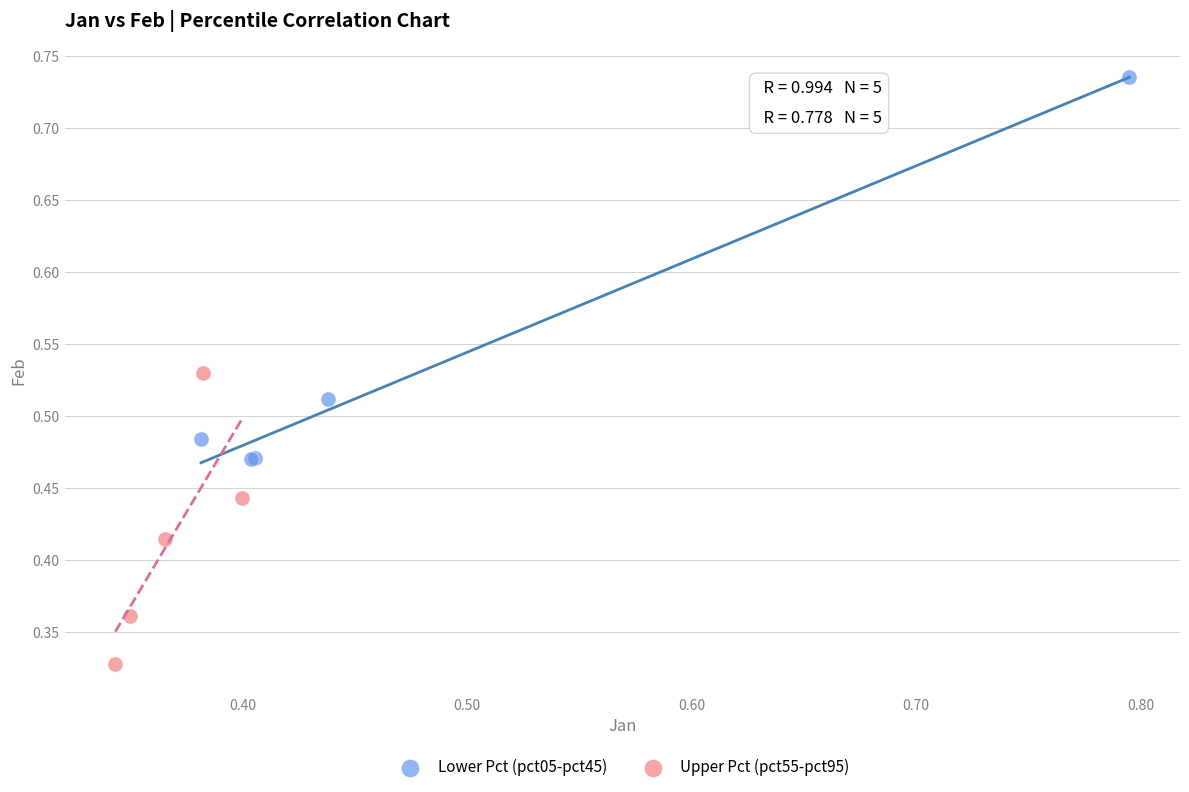

Which series contains the highest Y value?

Lower Pct (pct05-pct45)